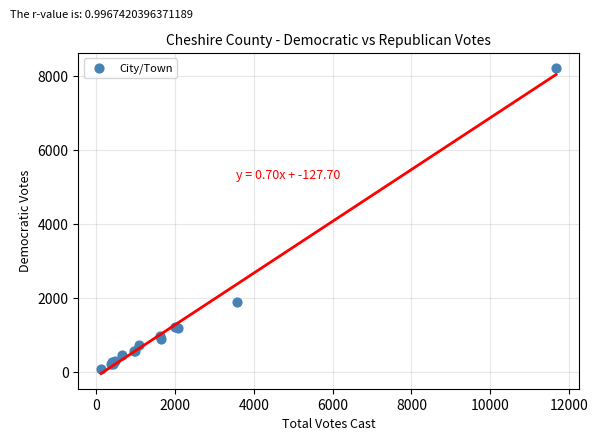

What Y value in the scatter plot is closest to 4148?

1883